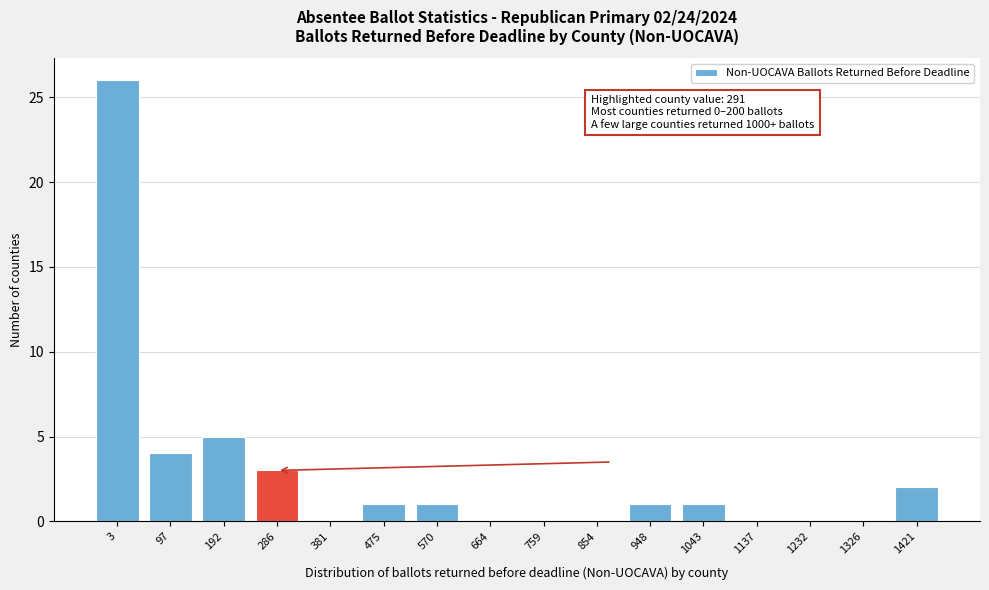

Reading left to right, transcribe all the data shown in this chart.

3=26	97=4	192=5	286=3	381=0	475=1	570=1	664=0	759=0	854=0	948=1	1043=1	1137=0	1232=0	1326=0	1421=2